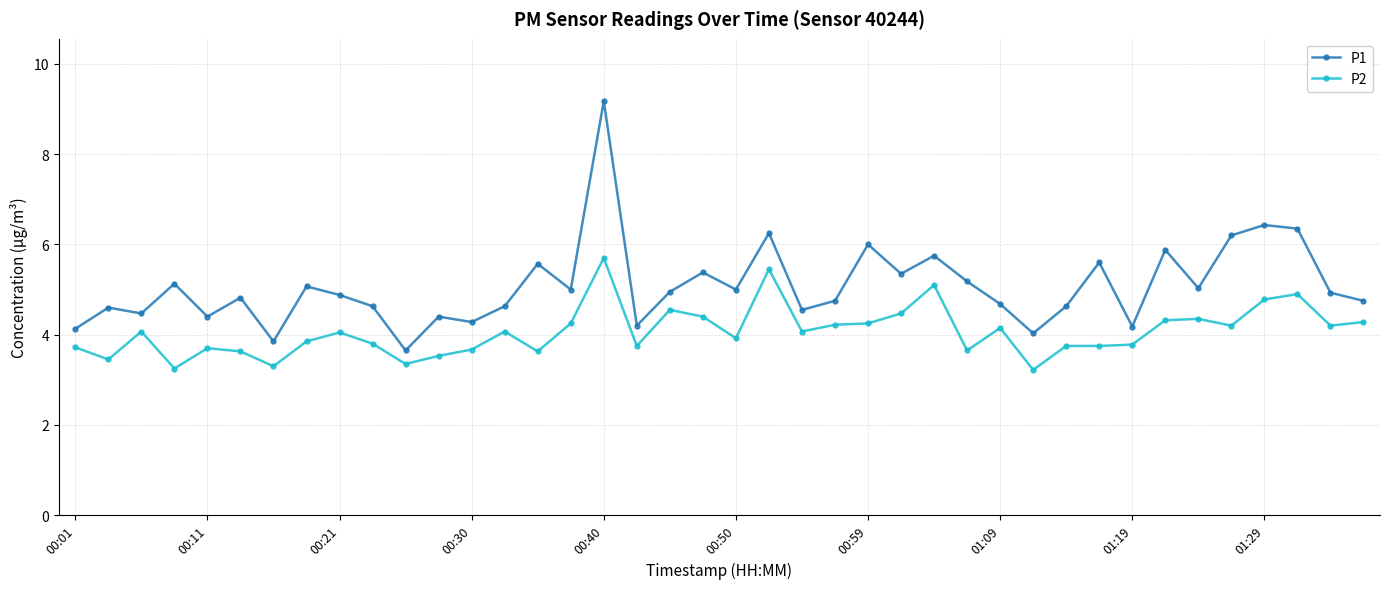

True or false: P1 has more than 1 interior local peaks.

True